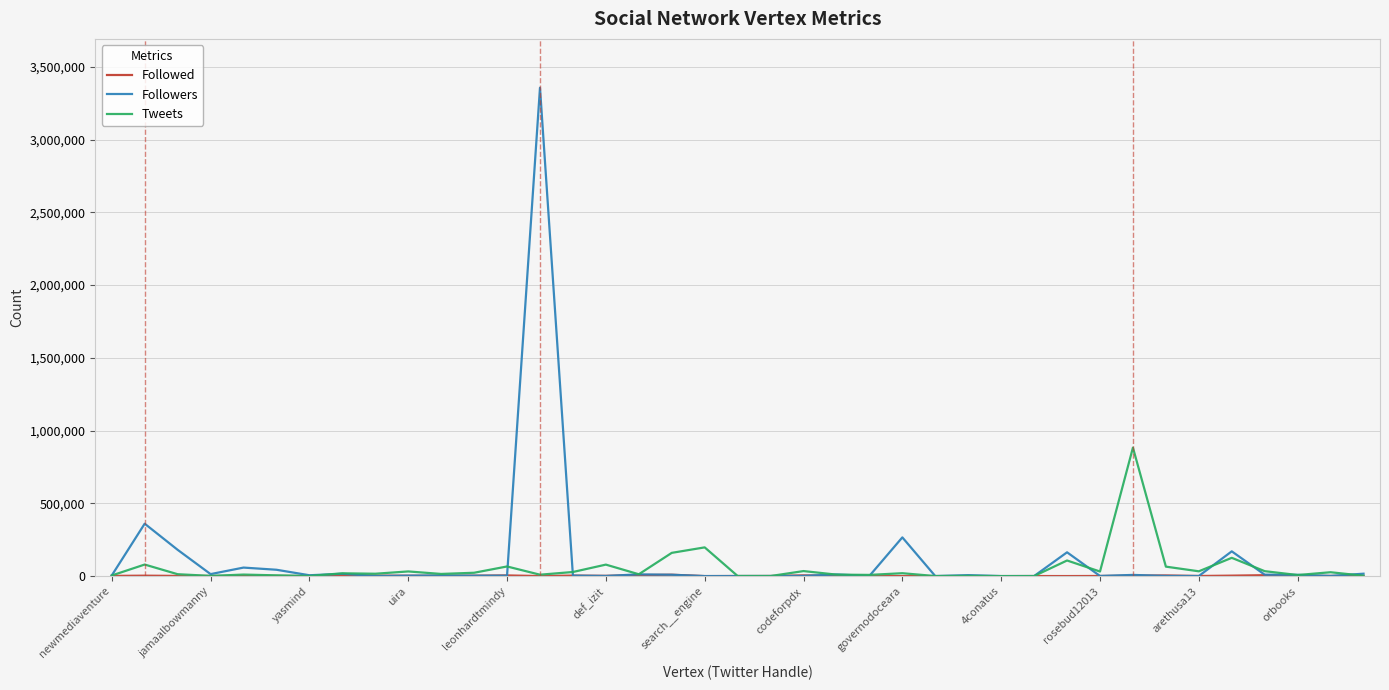

What is the greatest value displayed?

3356257